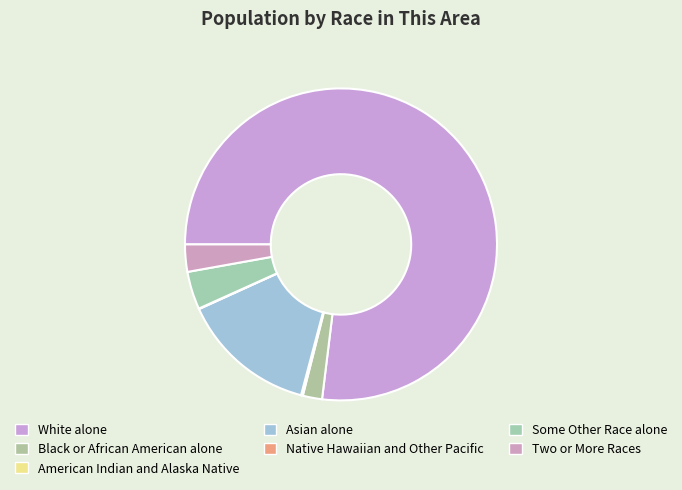

What percentage is the Asian alone slice, to the nearest percent?

14%